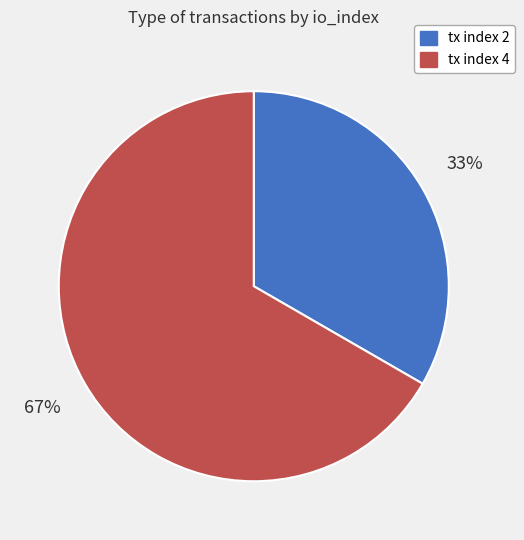

Count the number of slices in the pie.

2